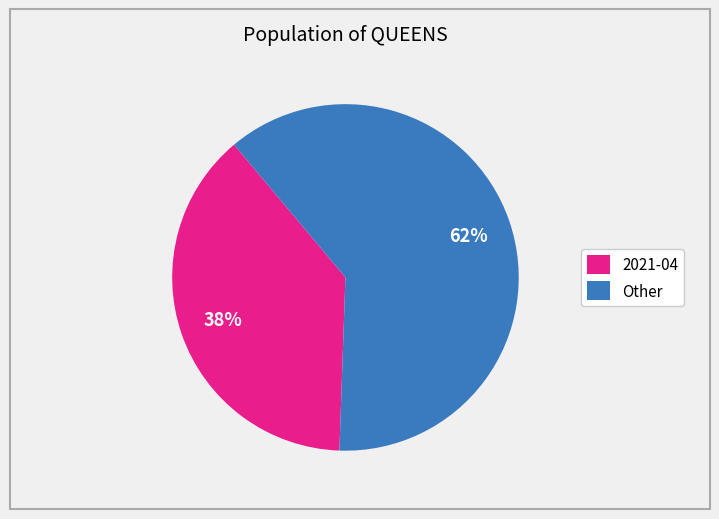

Combined, do Other and 2021-04 account for over 50%?

Yes